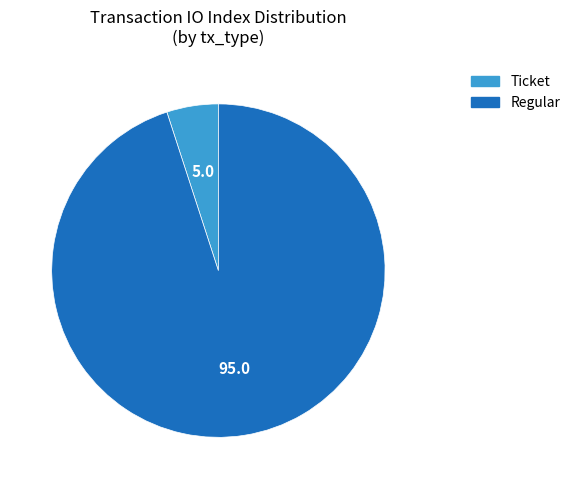

Is there any slice that represents more than half of the pie?

Yes